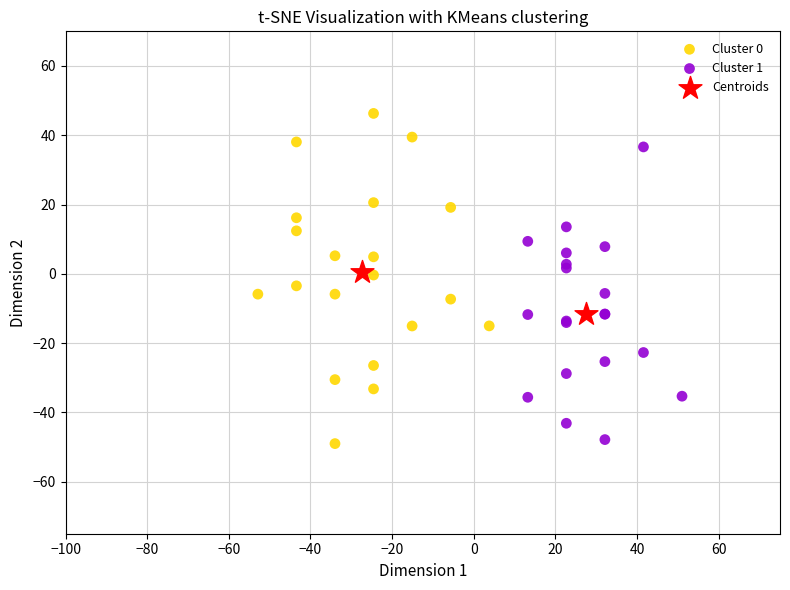

Which series contains the highest Y value?

Cluster 0